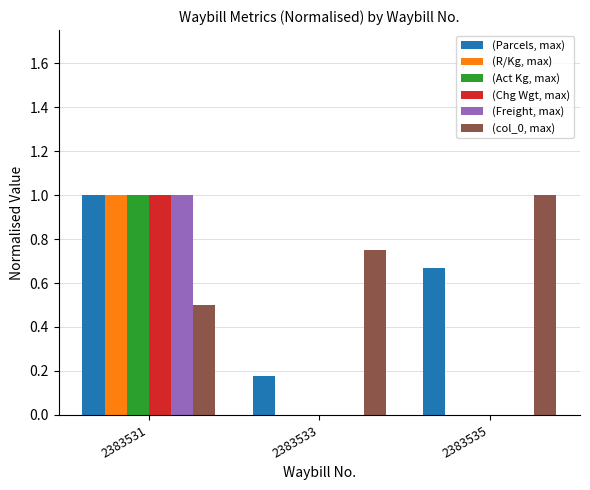

Are the bars horizontal?

No